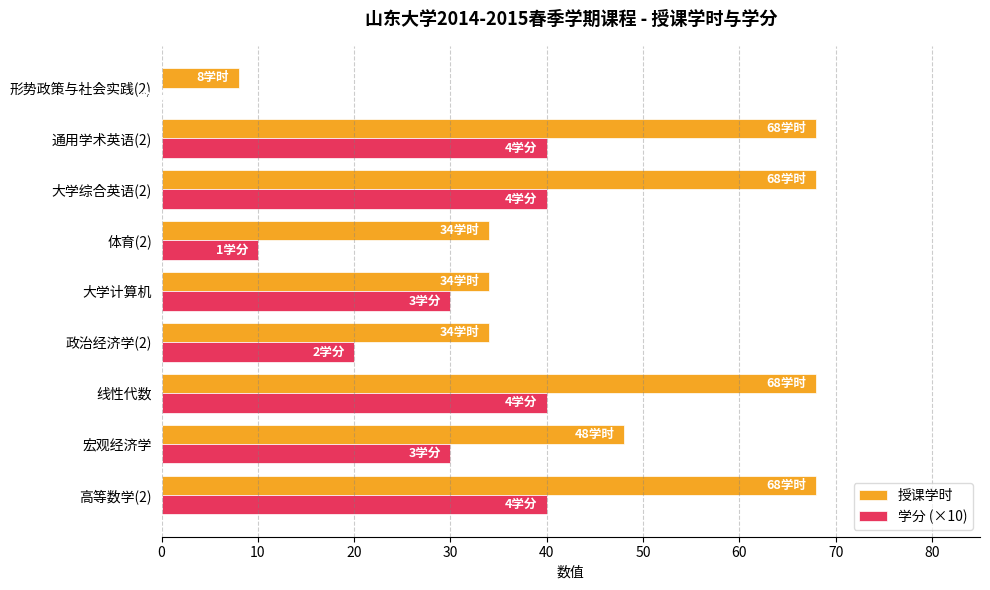

True or false: 学分 (×10) has a value of 14 at 体育(2).

False